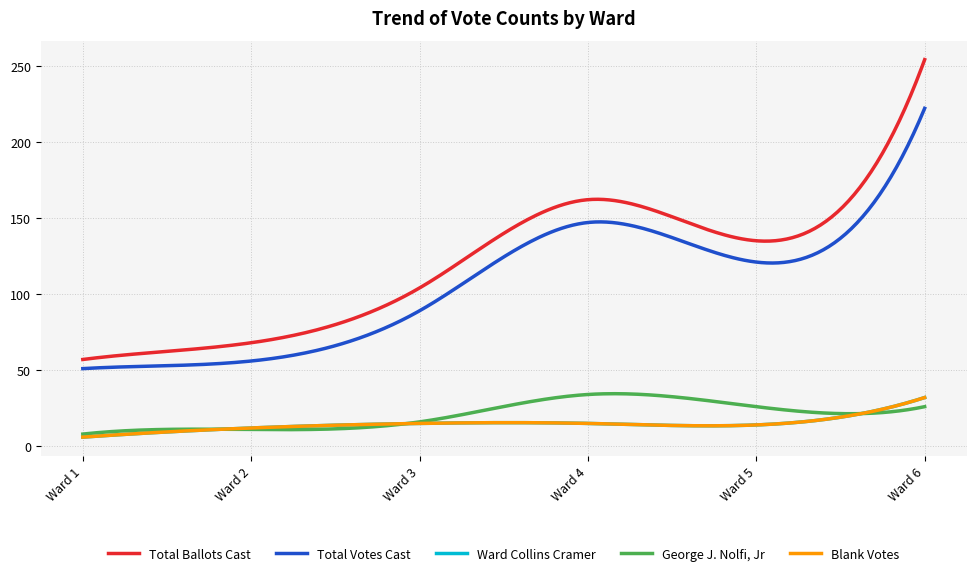

Reading left to right, extract all data points from this chart.

Total Ballots Cast: 57	68	104	162	135	254
Total Votes Cast: 51	56	89	147	121	222
Ward Collins Cramer: 6	12	15	15	14	32
George J. Nolfi, Jr: 8	11	16	34	26	26
Blank Votes: 6	12	15	15	14	32